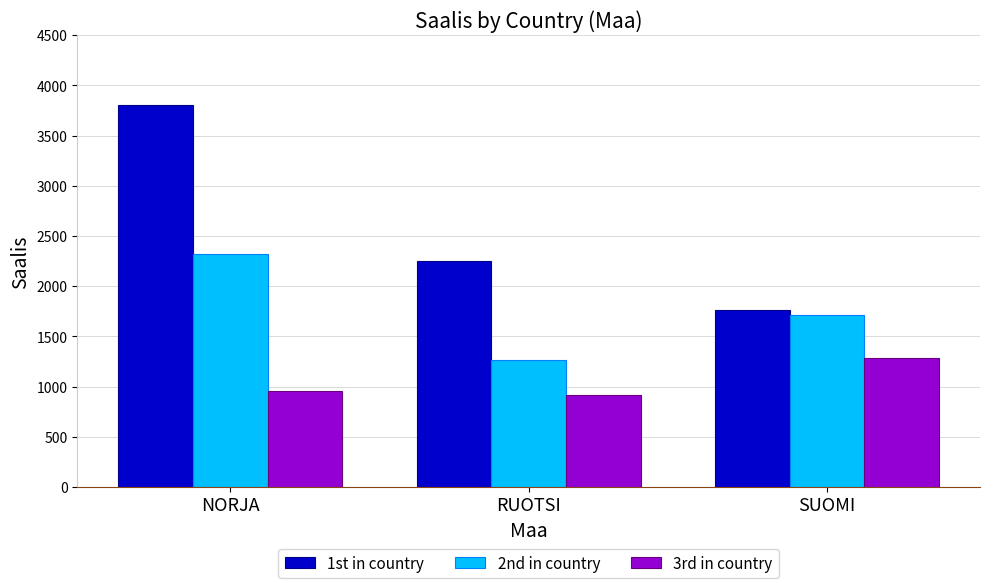

At which category is the sum across all series the highest?

NORJA